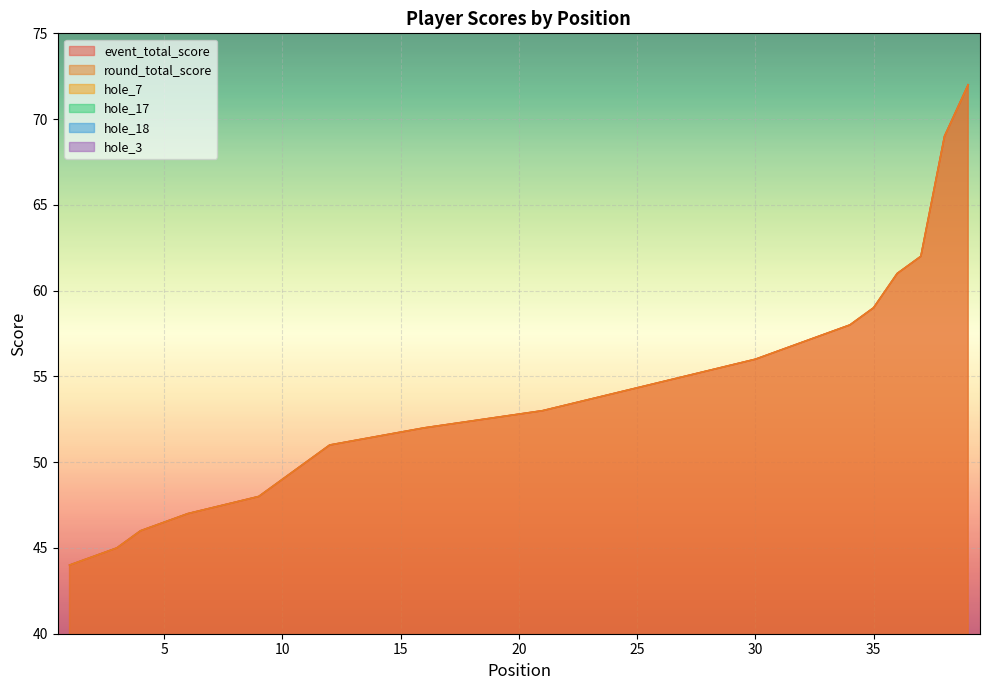

Between 16 and 6, which is larger?

16